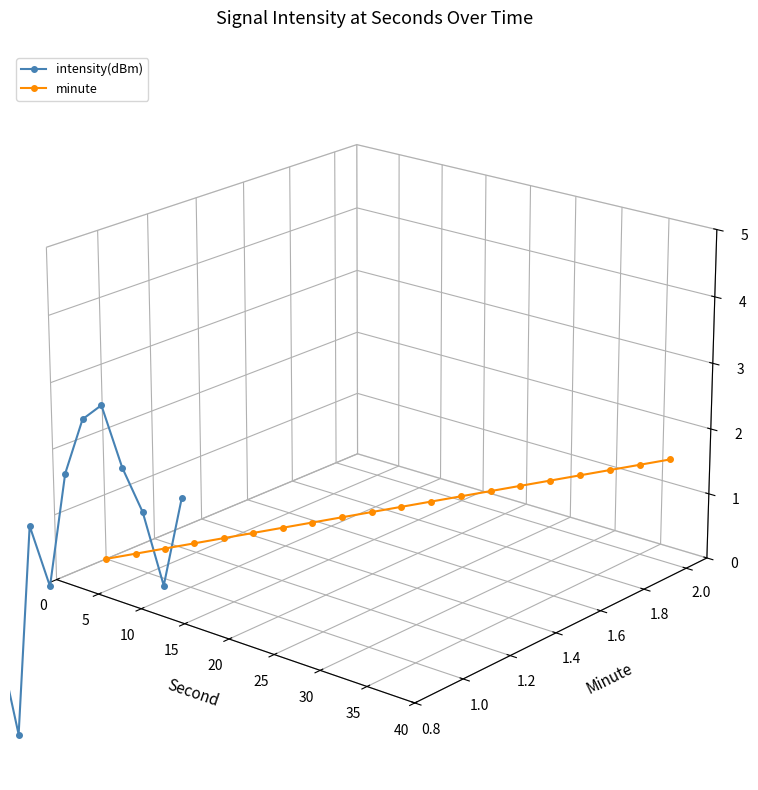

Is this an area chart (filled region under the line)?

No